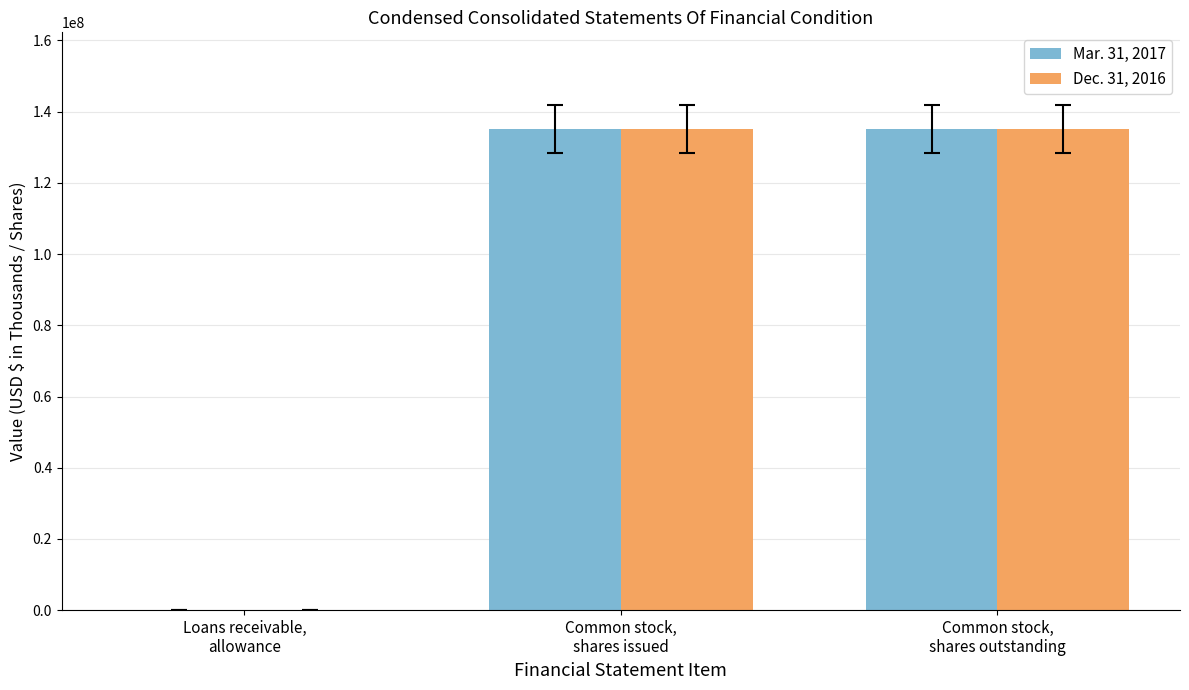

What are all the series names shown in the legend?

Mar. 31, 2017, Dec. 31, 2016